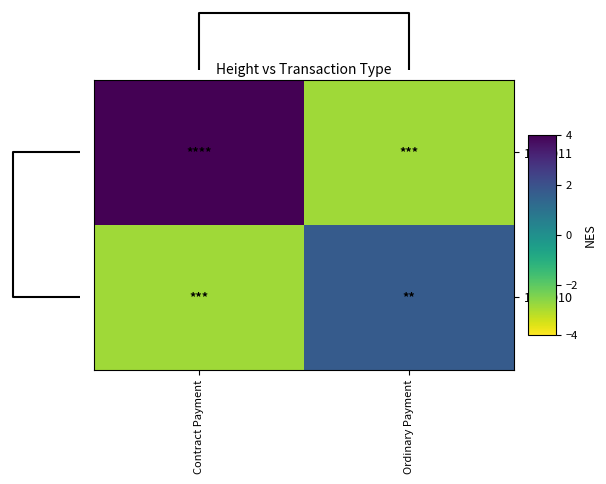

Reading left to right, list all the values displayed in this chart.

1041011: Contract Payment=4.0	Ordinary Payment=-2.9
1041010: Contract Payment=-2.9	Ordinary Payment=1.7